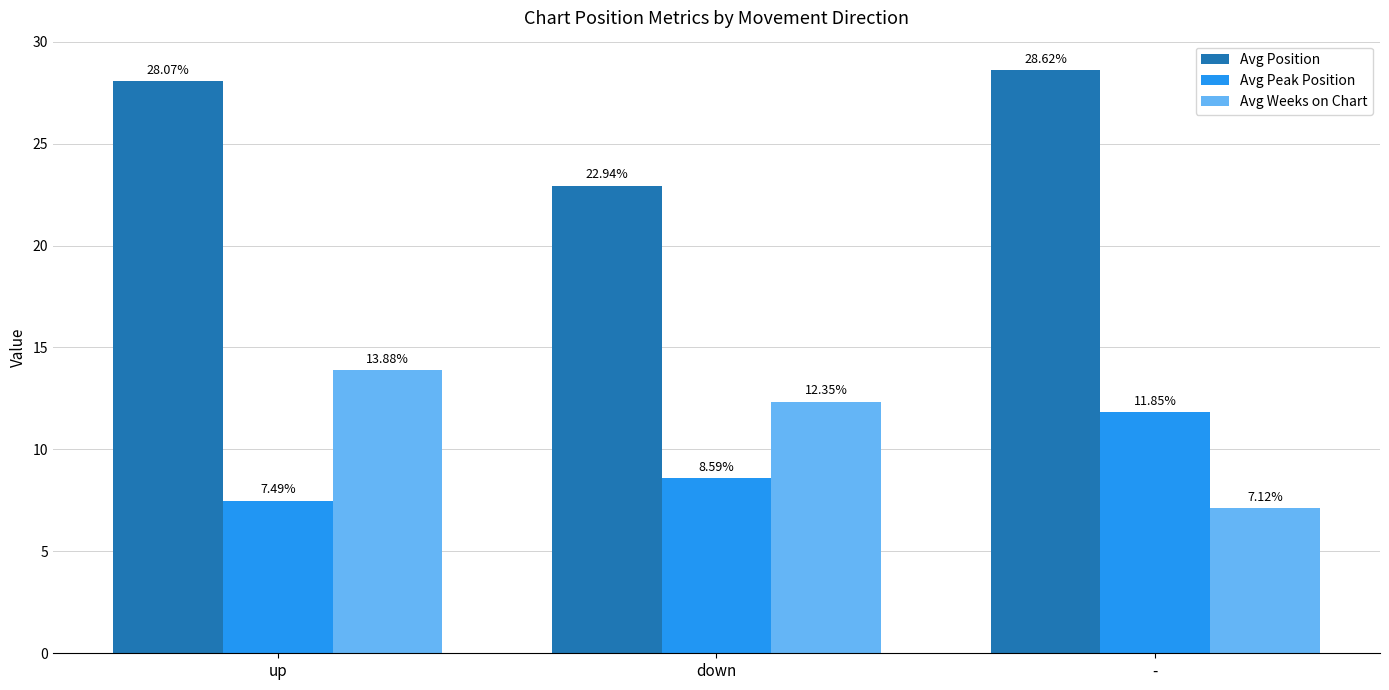

What is the difference between the Avg Peak Position values at - and down?

3.3